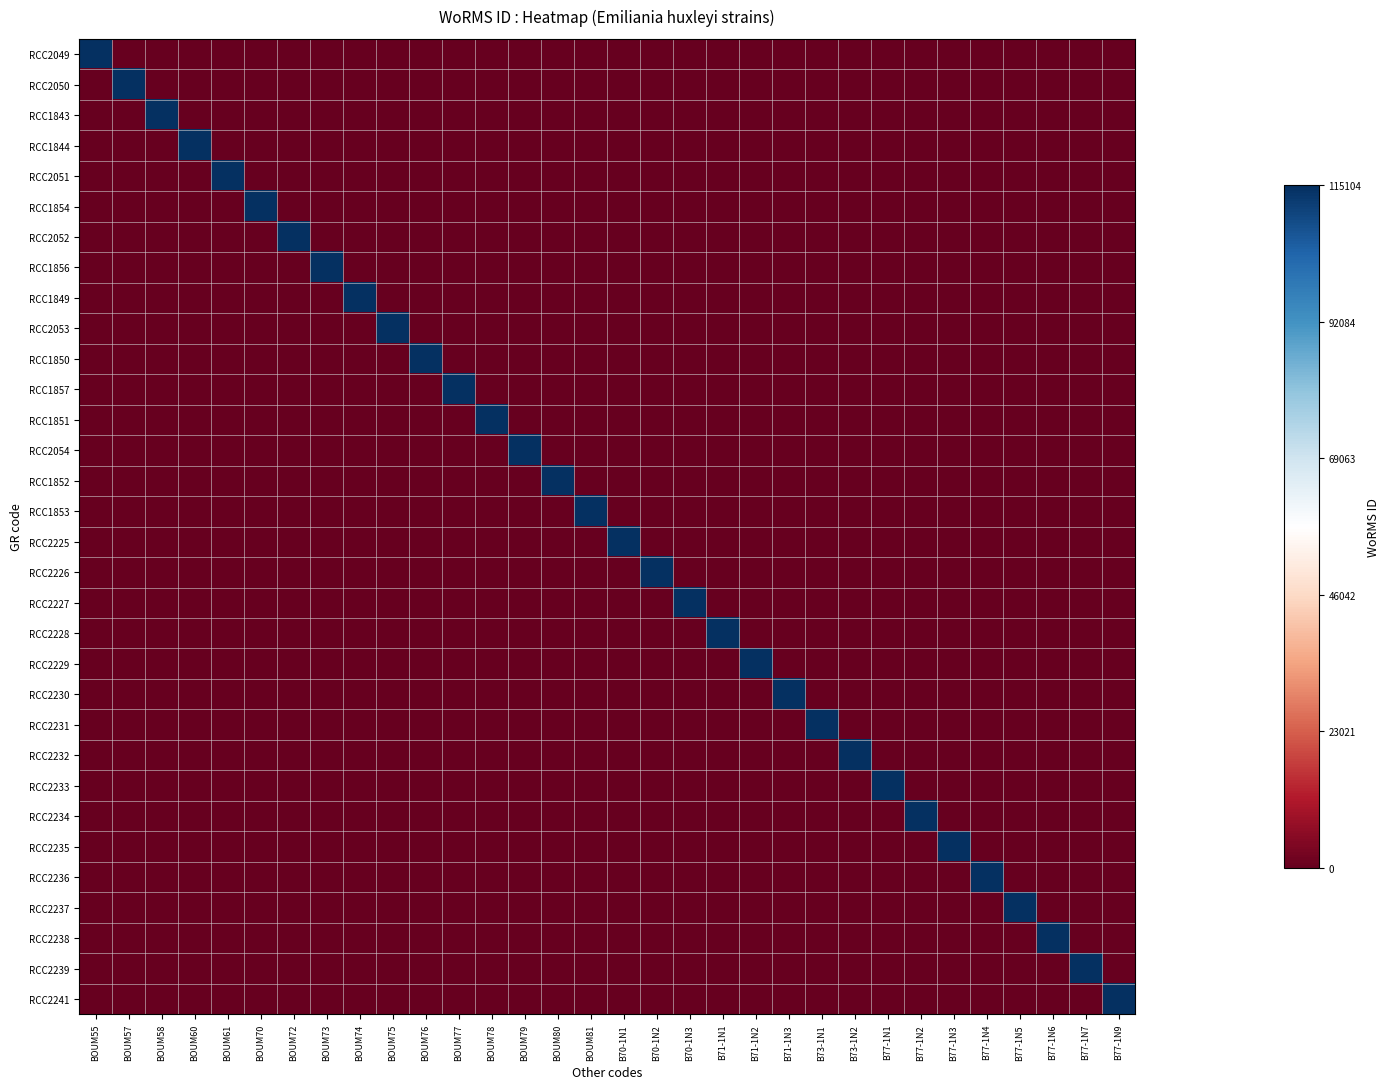

What is the spread (max minus min) of values at B70-1N3?

115104